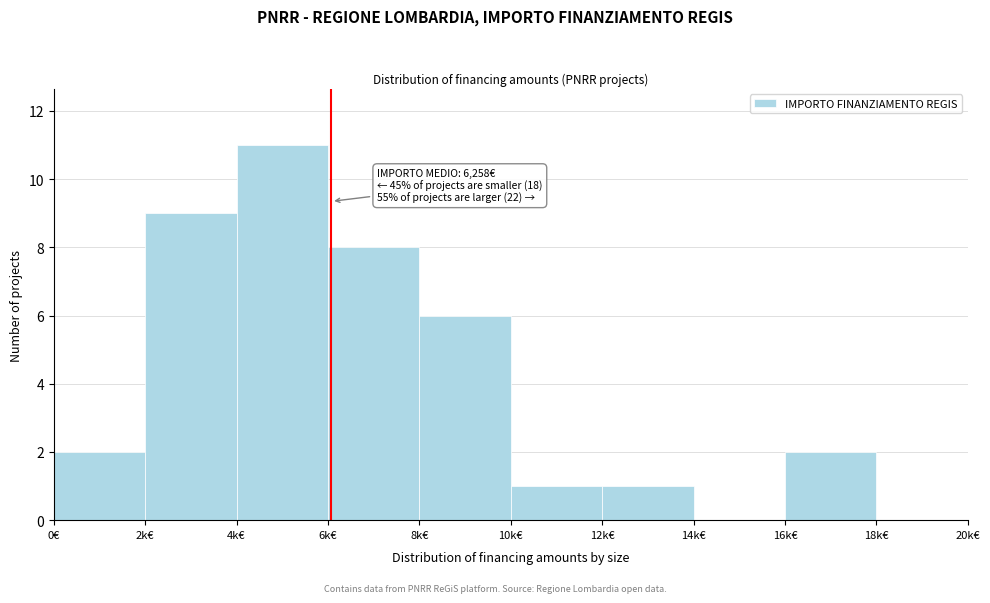

Reading left to right, list all the values displayed in this chart.

0€=2	2k€=9	4k€=11	6k€=8	8k€=6	10k€=1	12k€=1	14k€=0	16k€=2	18k€=0